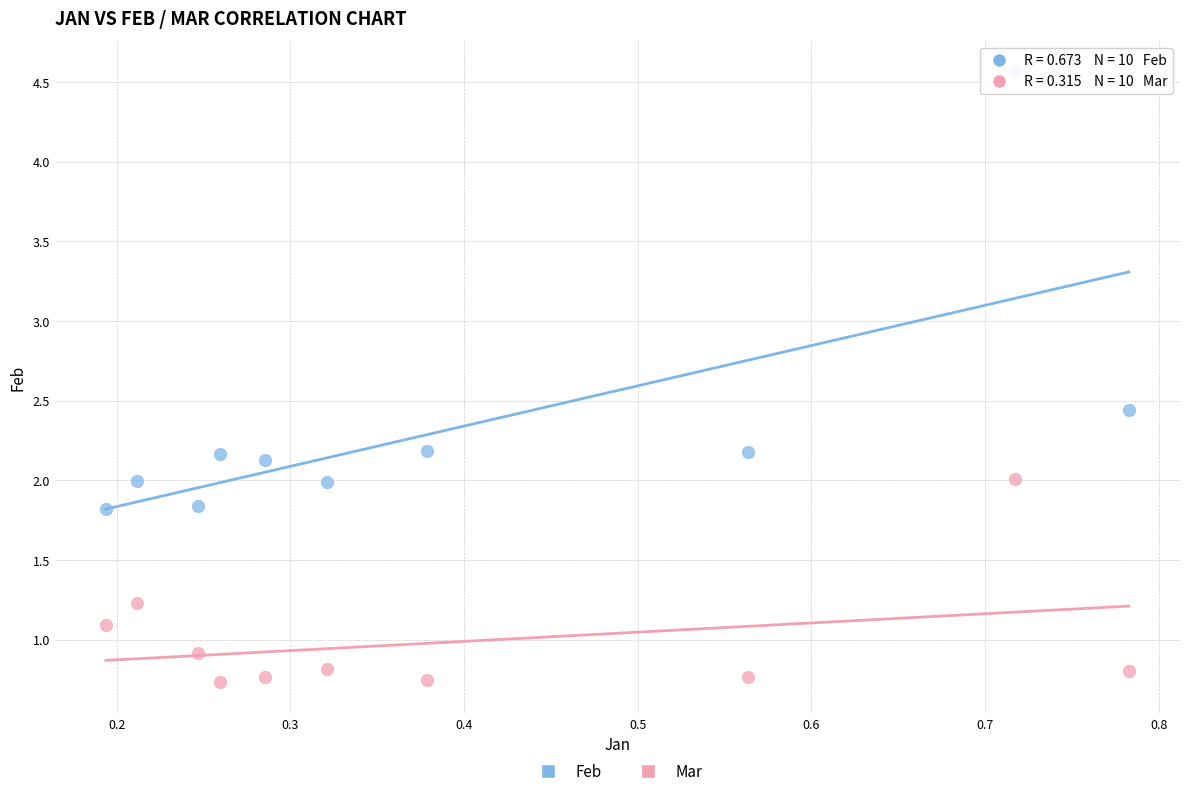

Which series reaches the minimum Y coordinate?

Mar